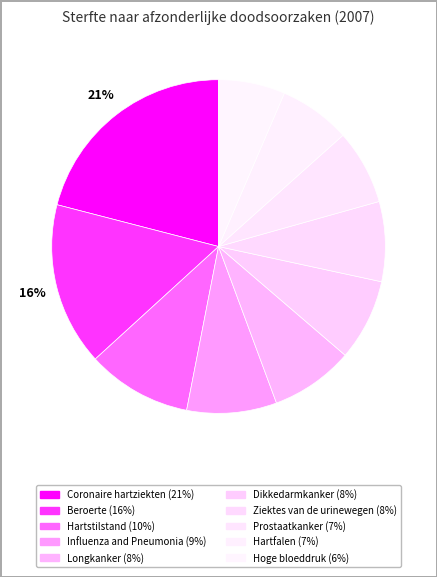

Rank the categories by value from highest to lowest.

Coronaire hartziekten, Beroerte, Hartstilstand, Influenza and Pneumonia, Longkanker, Dikkedarmkanker, Ziektes van de urinewegen, Prostaatkanker, Hartfalen, Hoge bloeddruk